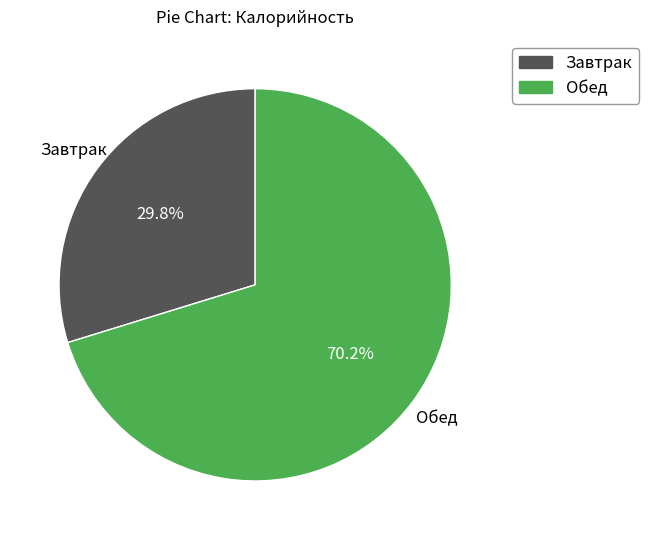

Rank the categories by value from lowest to highest.

Завтрак, Обед